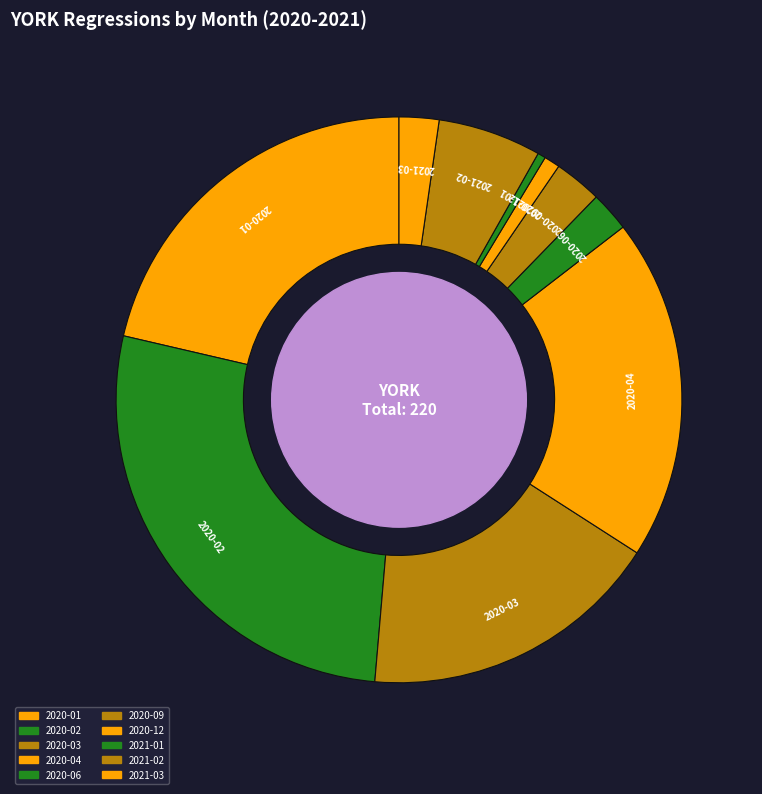

How many segments does this pie chart have?

10